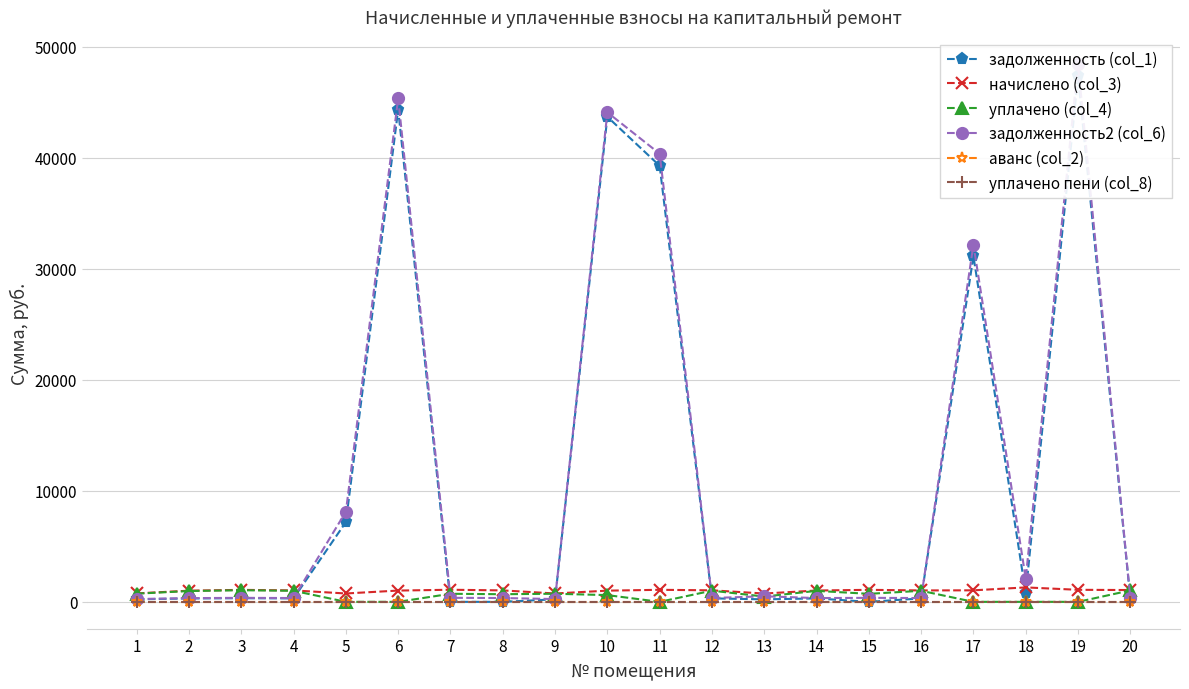

Which series has the largest total across all categories?

задолженность2 (col_6)